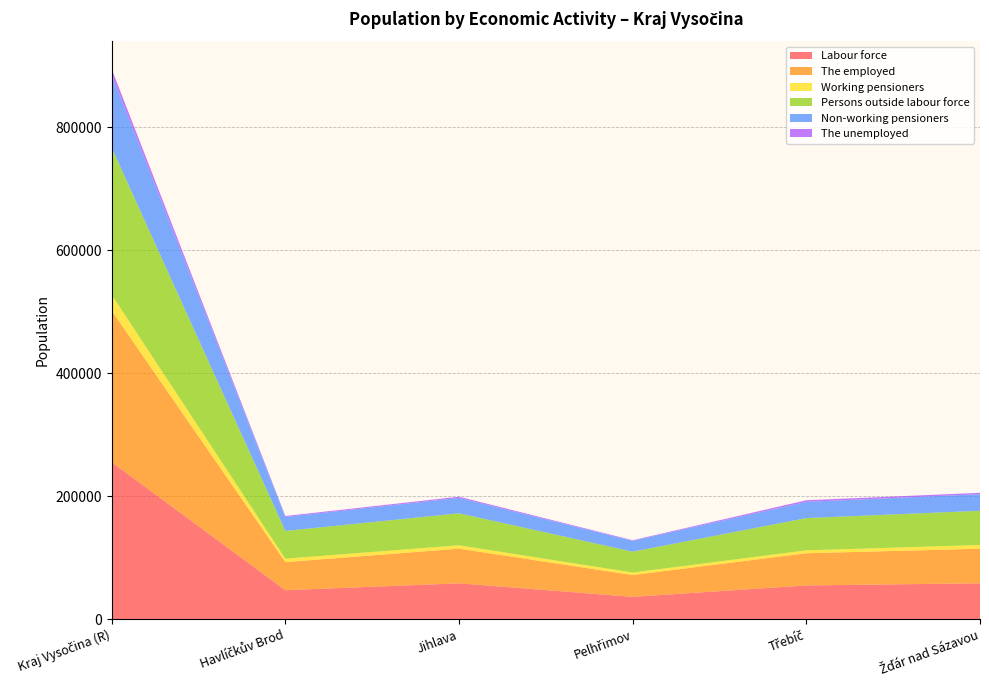

Reading left to right, transcribe all the data shown in this chart.

Labour force: Kraj Vysočina (R)=255419	Havlíčkův Brod=47232	Jihlava=58370	Pelhřimov=36393	Třebíč=54957	Žďár nad Sázavou=58467
The employed: Kraj Vysočina (R)=246077	Havlíčkův Brod=45643	Jihlava=56408	Pelhřimov=35455	Třebíč=52331	Žďár nad Sázavou=56240
Working pensioners: Kraj Vysočina (R)=25913	Havlíčkův Brod=5607	Jihlava=5432	Pelhřimov=4146	Třebíč=4738	Žďár nad Sázavou=5990
Persons outside labour force: Kraj Vysočina (R)=239083	Havlíčkův Brod=45103	Jihlava=52057	Pelhřimov=33865	Třebíč=52446	Žďár nad Sázavou=55612
Non-working pensioners: Kraj Vysočina (R)=118636	Havlíčkův Brod=22661	Jihlava=24998	Pelhřimov=17593	Třebíč=26363	Žďár nad Sázavou=27021
The unemployed: Kraj Vysočina (R)=9342	Havlíčkův Brod=1589	Jihlava=1962	Pelhřimov=938	Třebíč=2626	Žďár nad Sázavou=2227